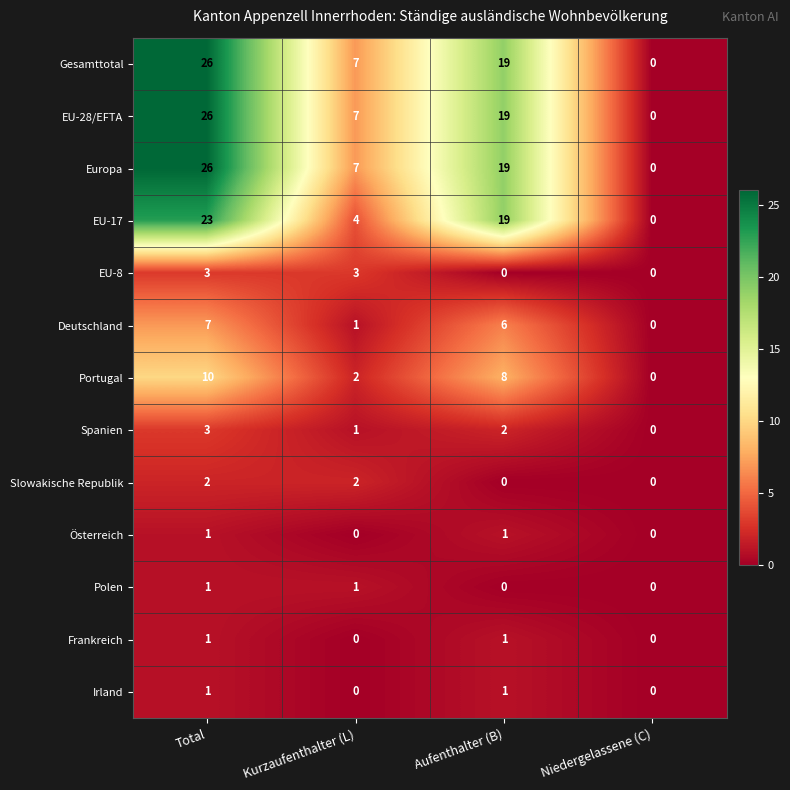

What is the spread (max minus min) of values at Aufenthalter (B)?

19